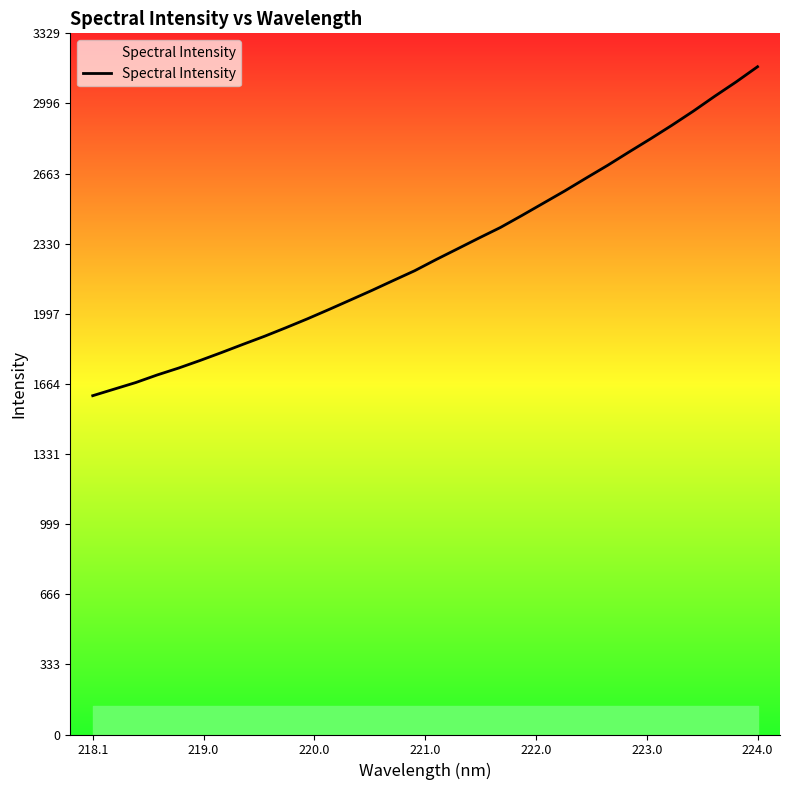

What is the minimum value shown in the chart?

1608.4